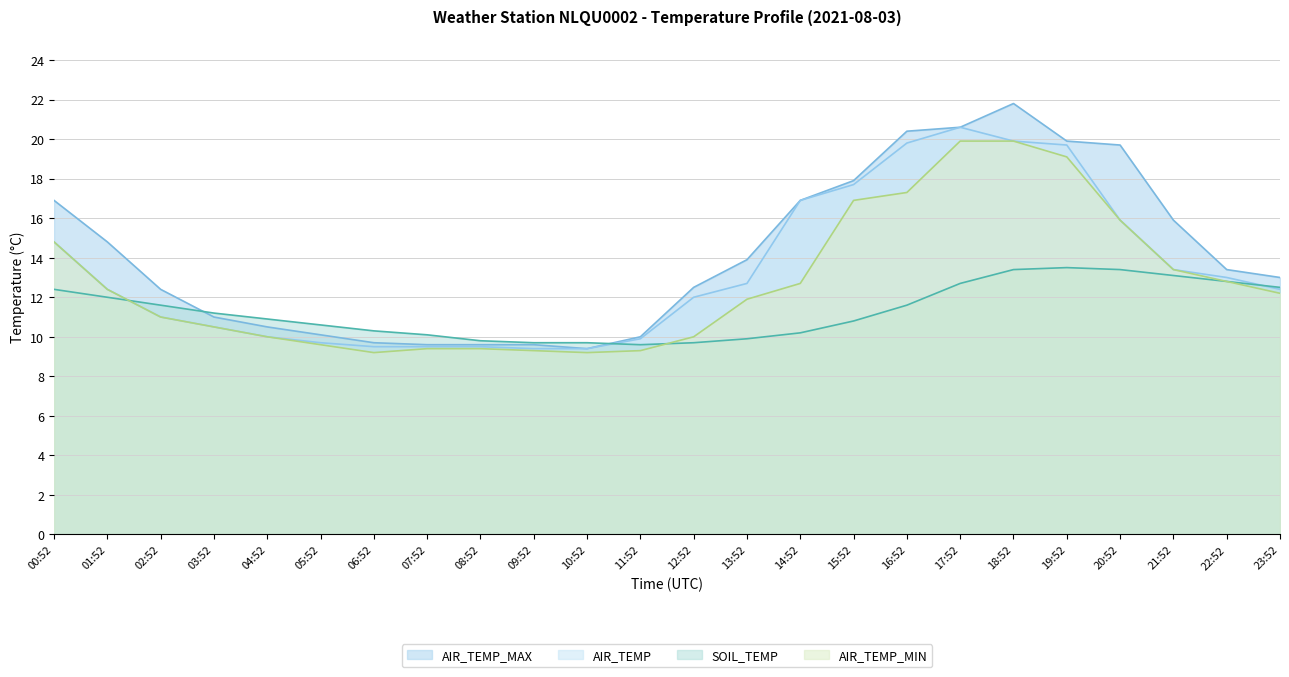

How many lines are shown in the chart?

4